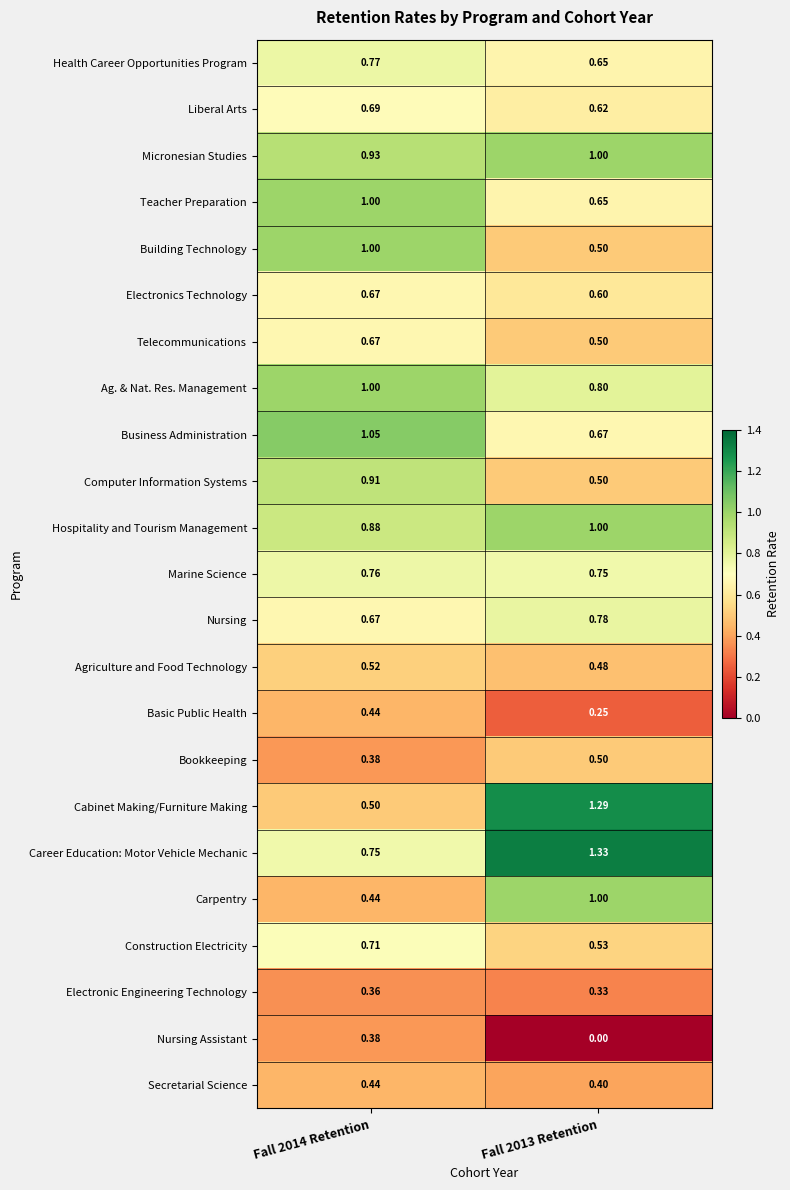

Is the value of Bookkeeping at Fall 2013 Retention greater than the value of Teacher Preparation at Fall 2013 Retention?

No